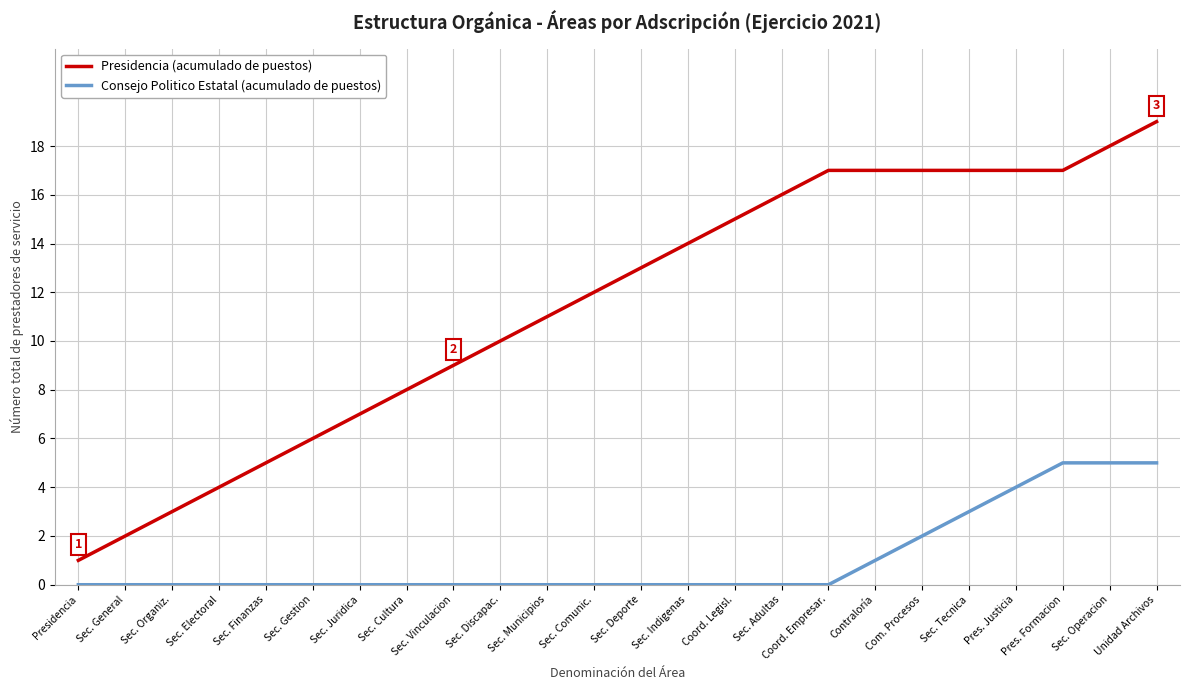

What position from the left is Sec. Discapac.?

10